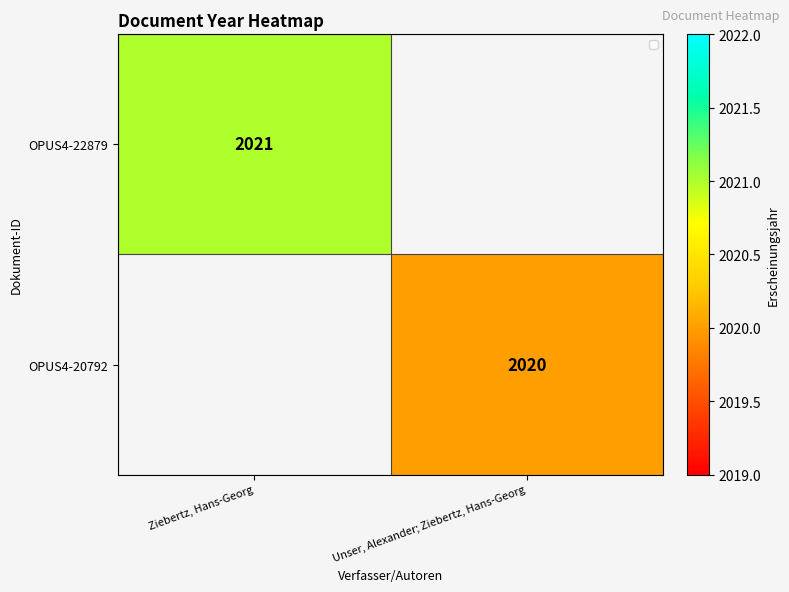

Which category has the highest value across all series?

Ziebertz, Hans-Georg